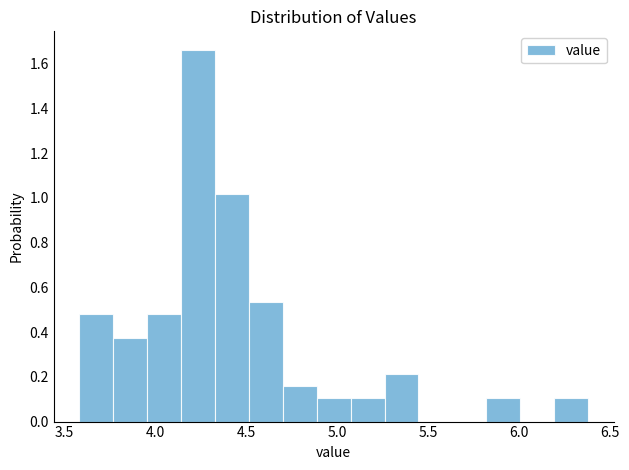

Read against the x-axis, roughly where is the centre of the tallest bar?

4.25